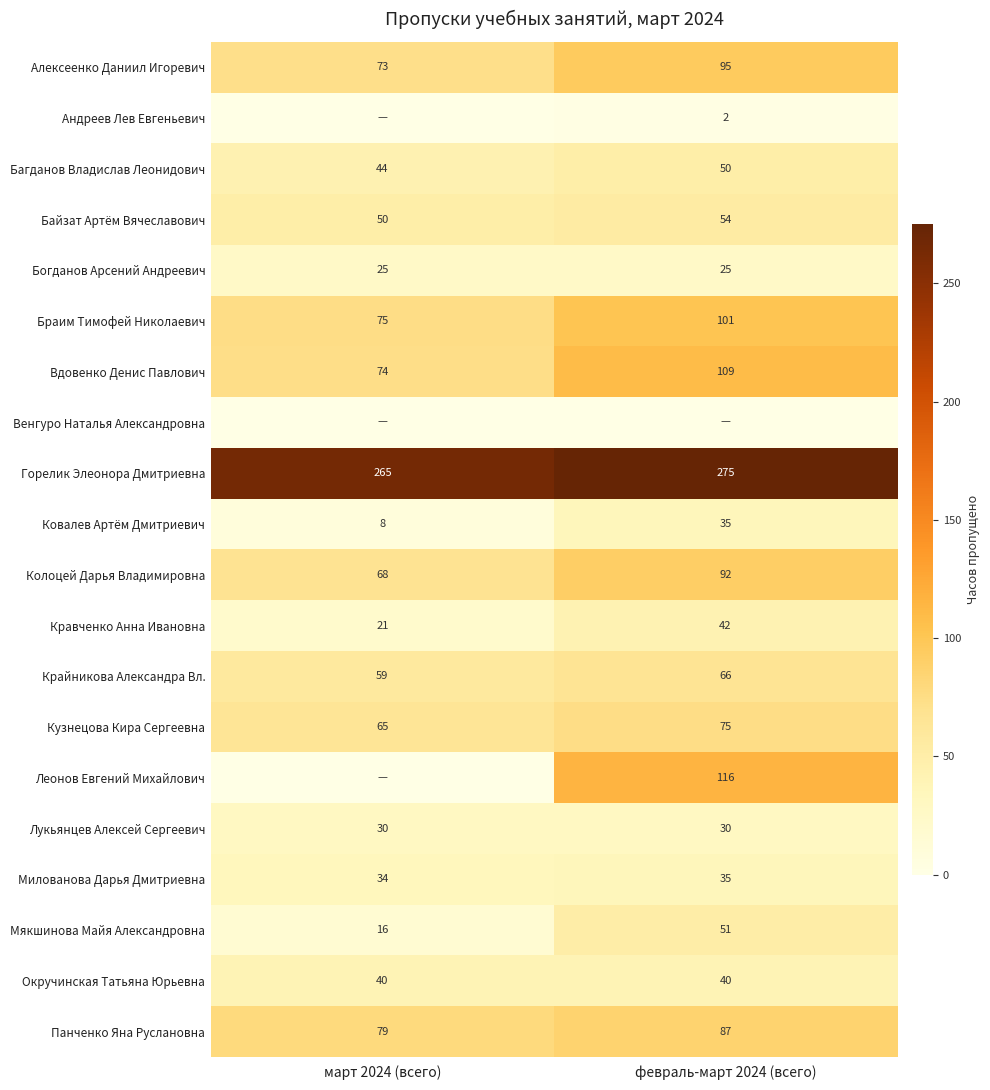

The Горелик Элеонора Дмитриевна series shows 458 at март 2024 (всего). True or false?

False